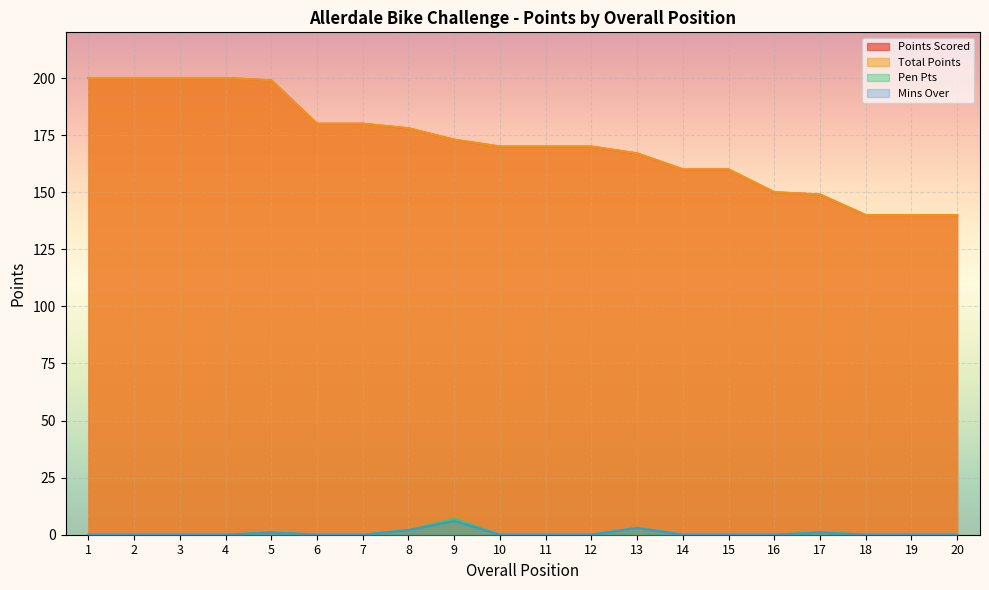

Does the chart display data point markers on the line(s)?

No